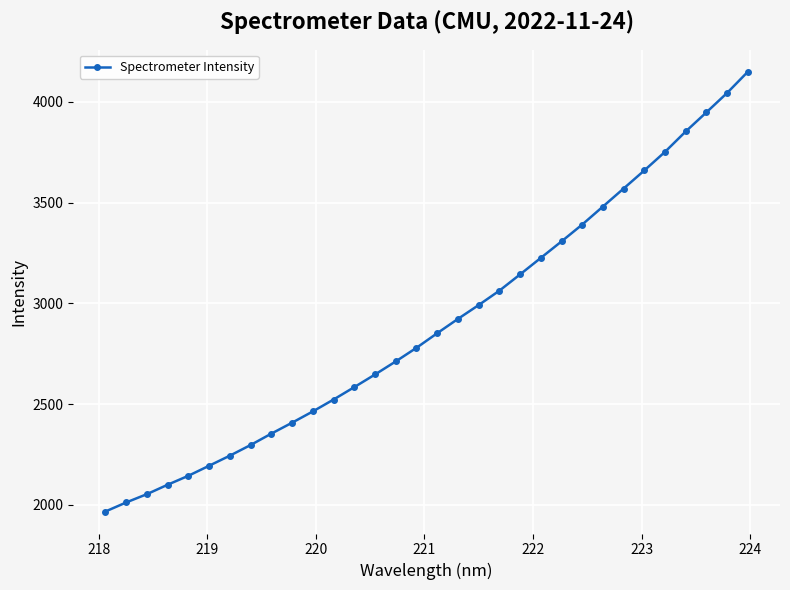

What is the difference between the maximum and minimum values?

2182.0